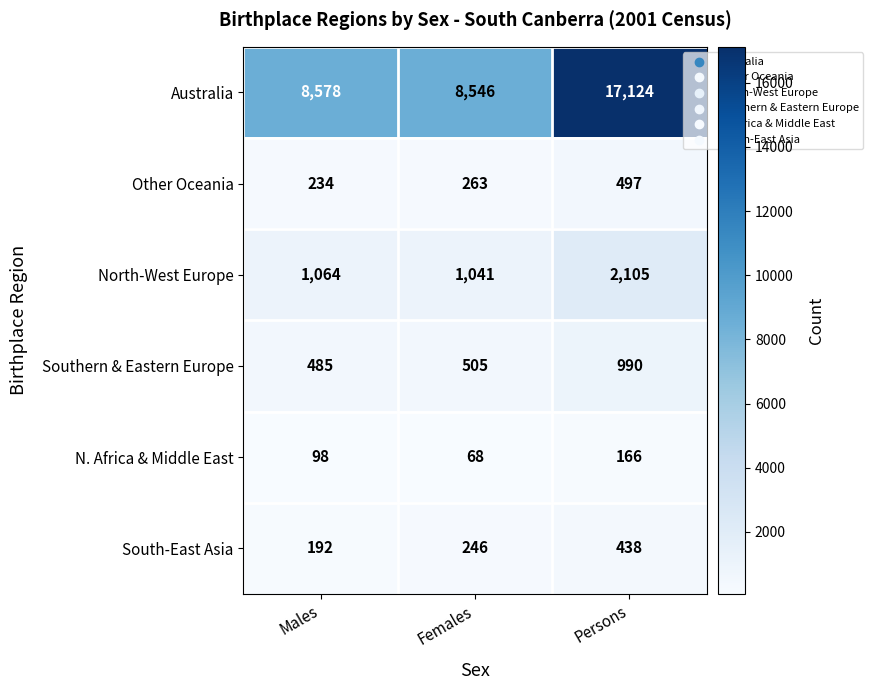

What is the spread (max minus min) of values at Females?

8478